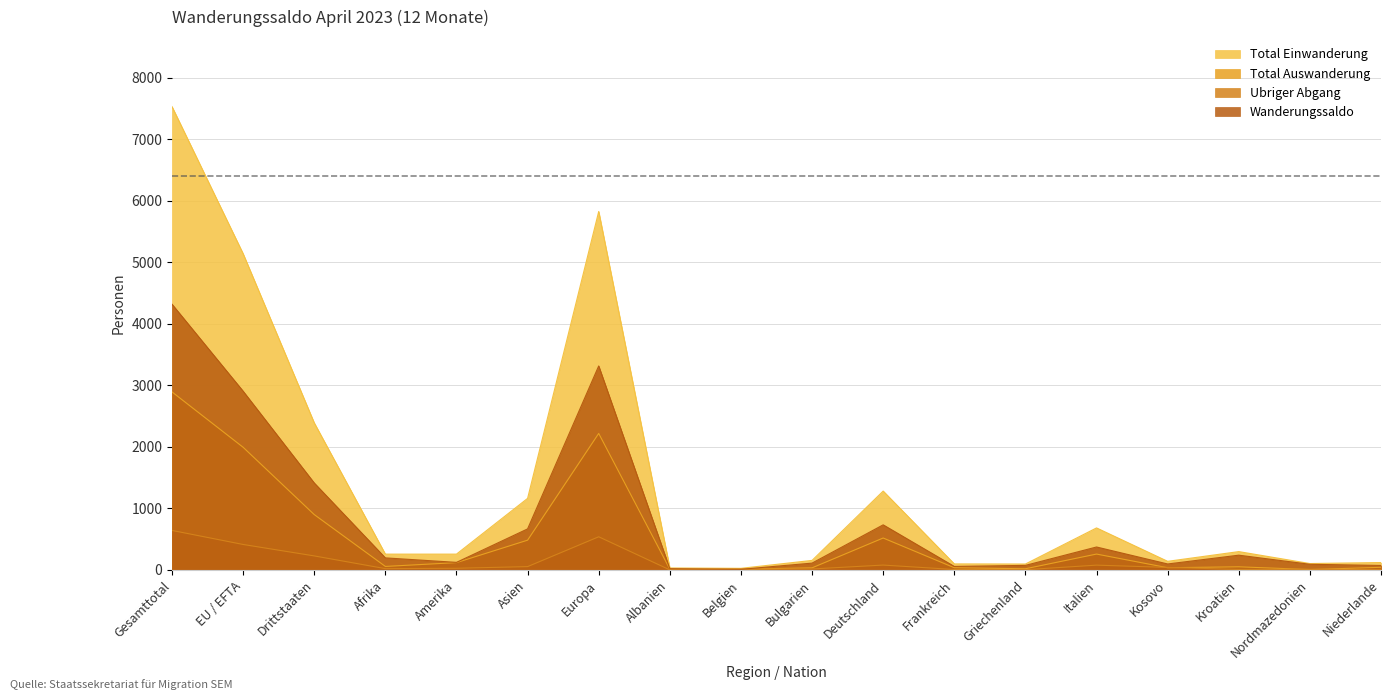

What is the sum of all Total Auswanderung values?

9693